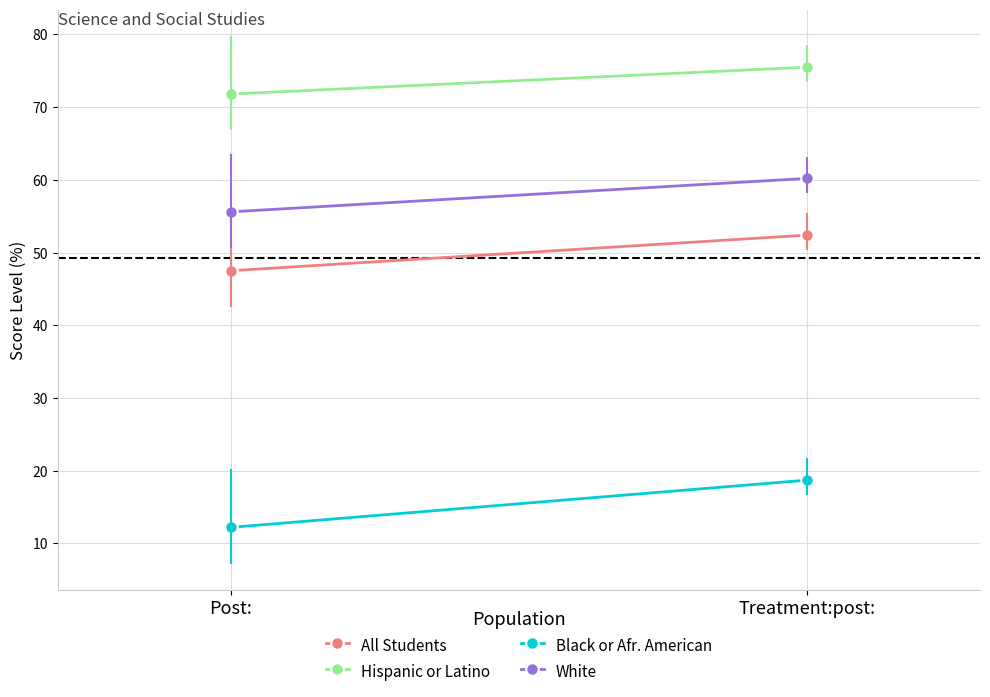

List the labels in order of Hispanic or Latino value, largest first.

Treatment:post:, Post: